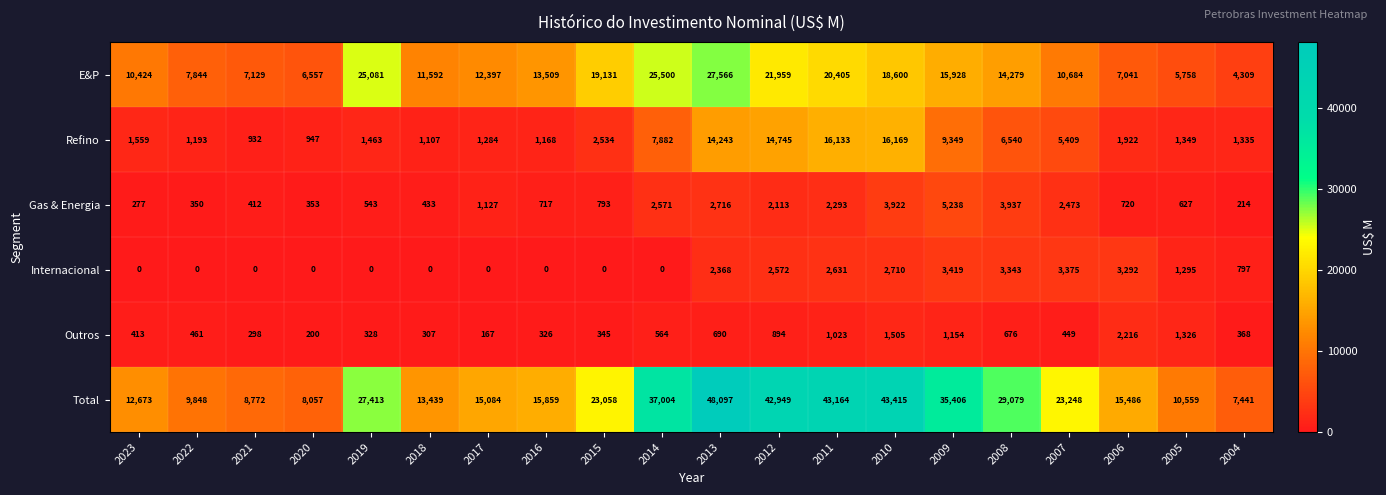

Count the number of categories in the chart.

20